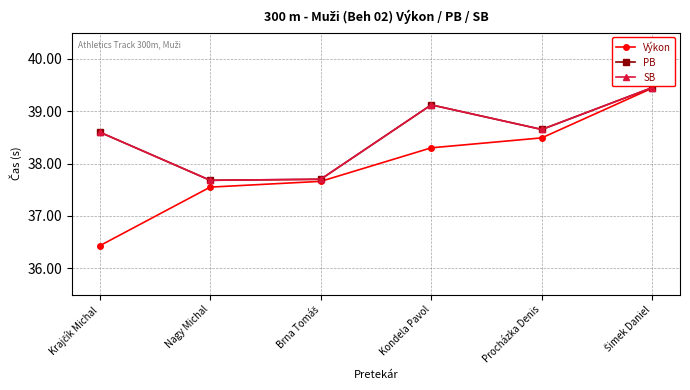

Rank the categories by SB value from lowest to highest.

Nagy Michal, Brna Tomáš, Krajčík Michal, Procházka Denis, Kondela Pavol, Šimek Daniel